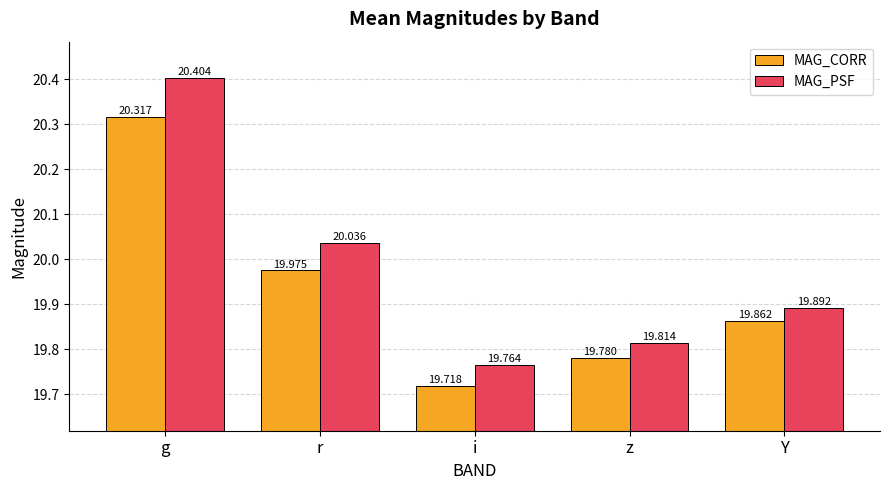

Which category has the lowest value across all series?

i